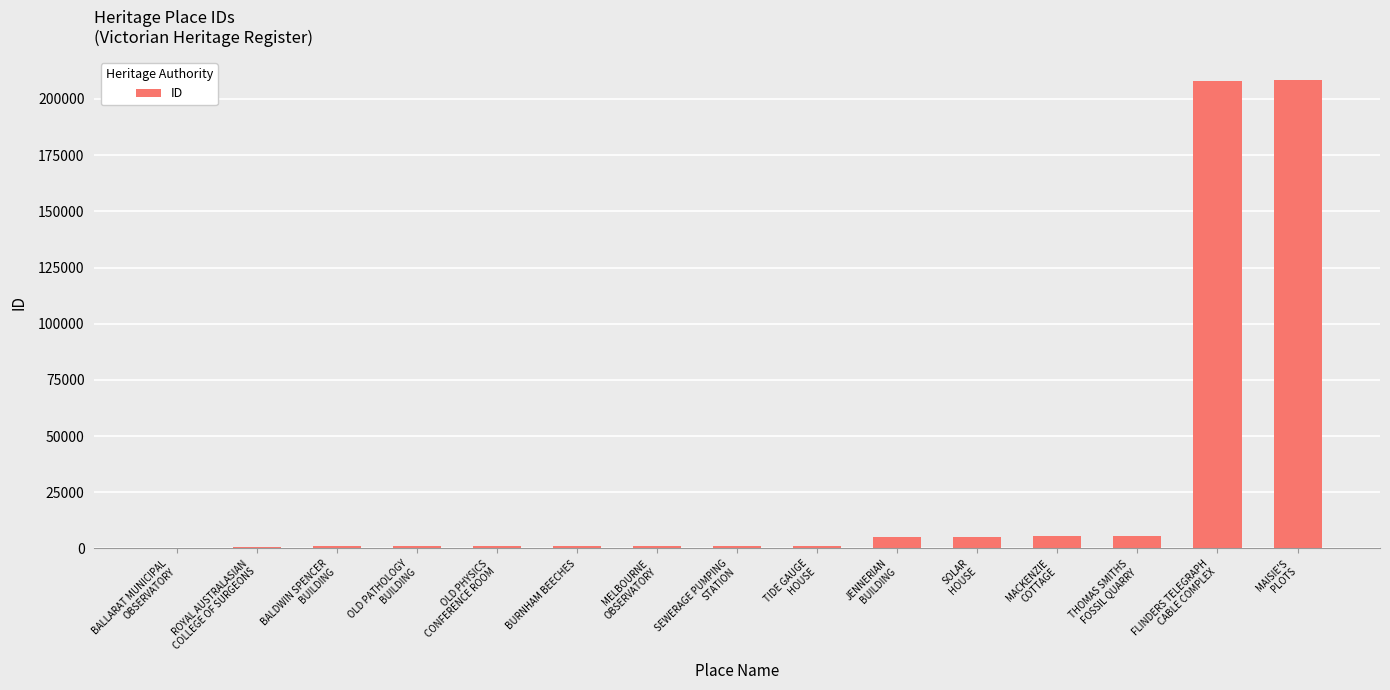

Approximately how many times larger is the value at ROYAL AUSTRALASIAN
COLLEGE OF SURGEONS compared to SEWERAGE PUMPING
STATION?

0.7